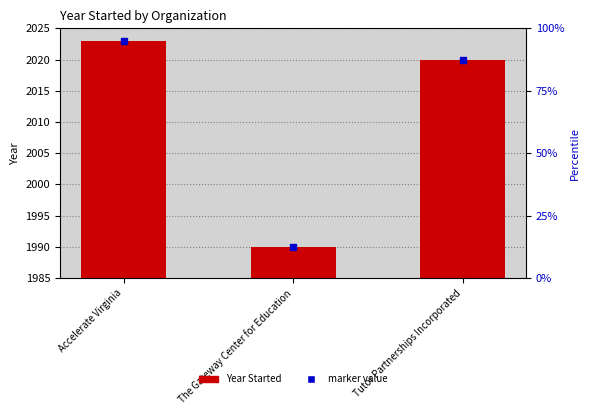

True or false: the data shows 13 at Tutor Partnerships Incorporated.

False